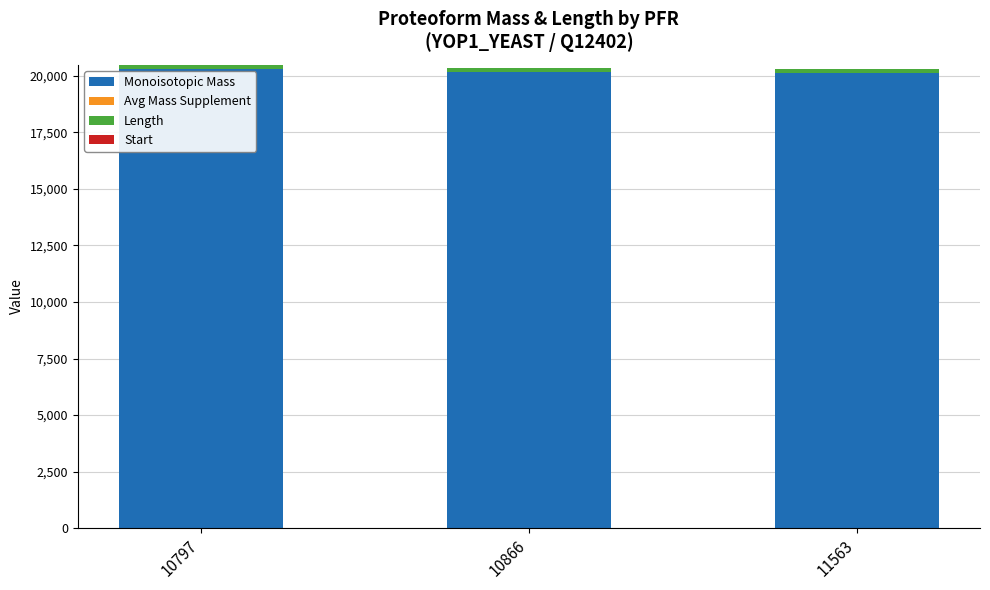

The value of Monoisotopic Mass at 11563 is 20125.7. True or false?

True